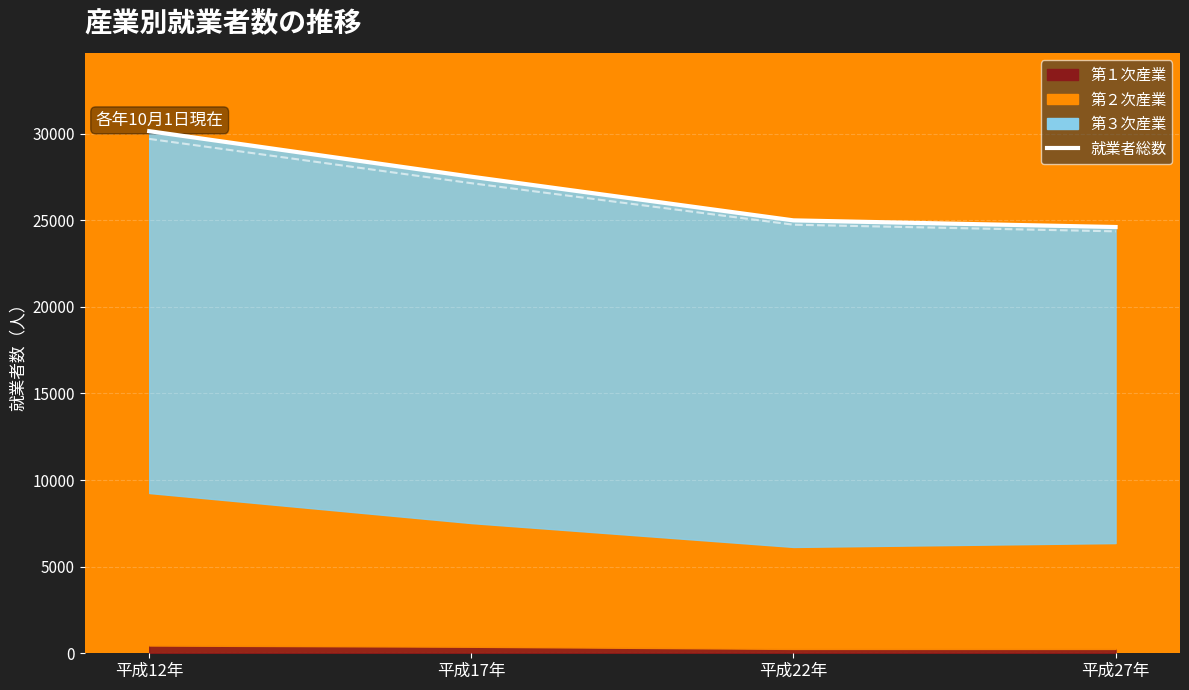

What is the maximum value for 就業者総数?

30144